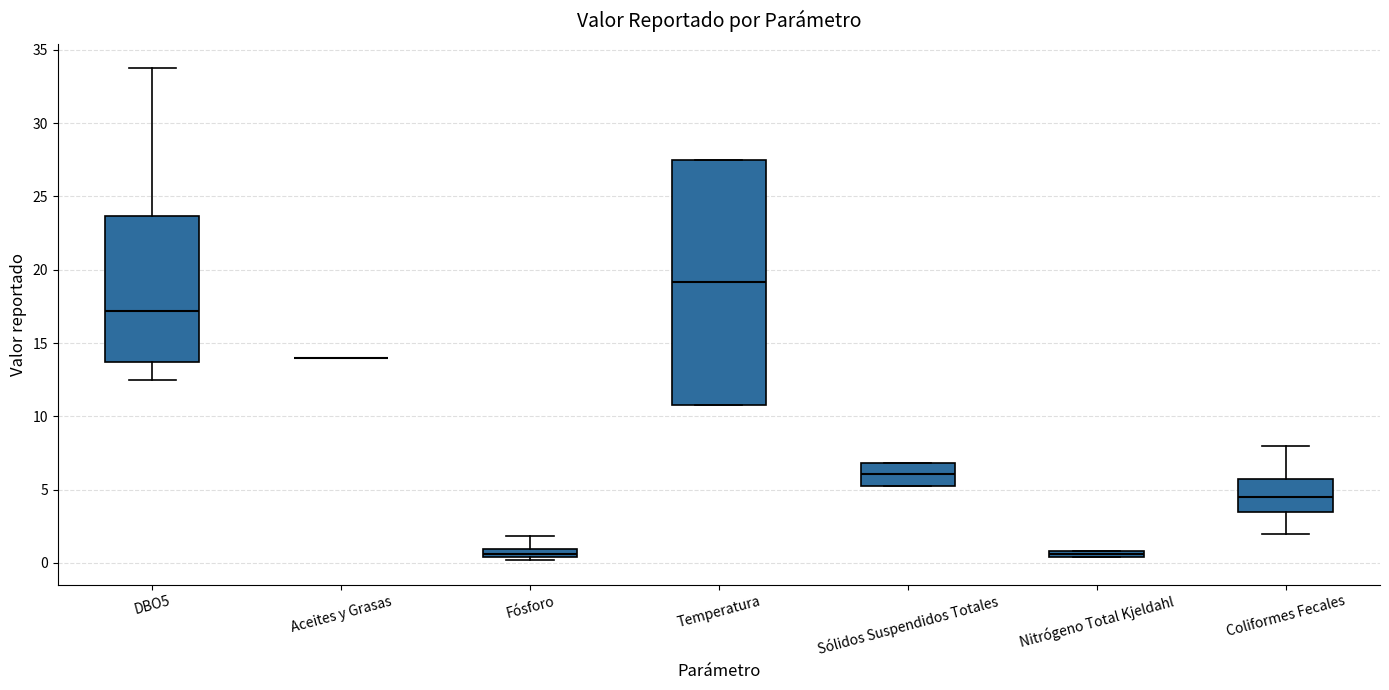

Where is the lower edge of the box for Nitrógeno Total Kjeldahl on the y-axis? The values are not printed on the chart, so give them approximately, as read against the axis.

0.5